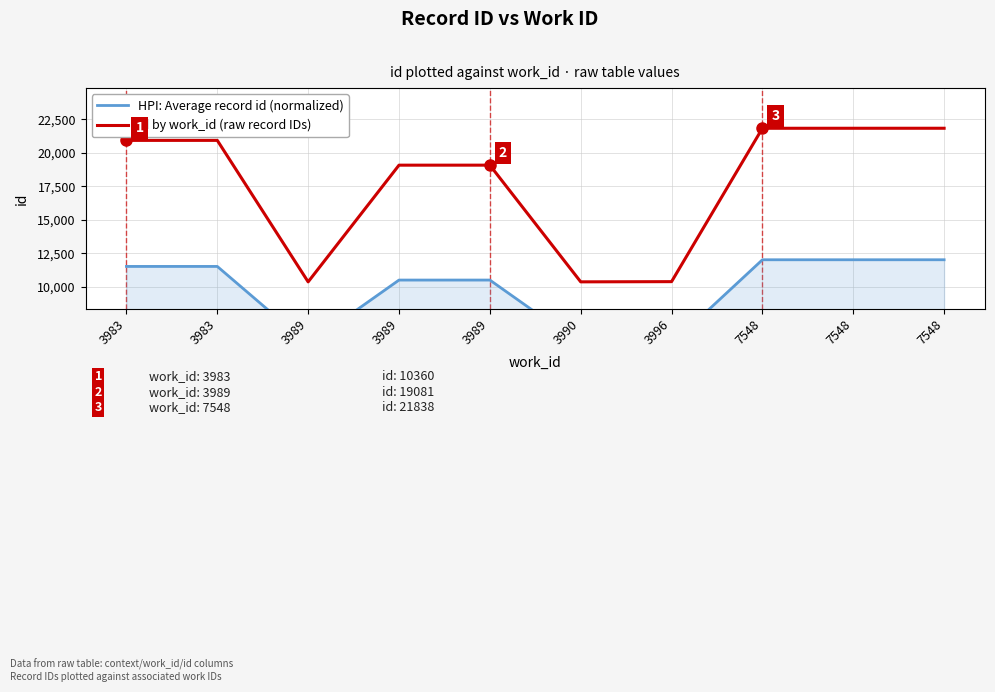

What are all the series names shown in the legend?

HPI: Average record id (normalized), id by work_id (raw record IDs)